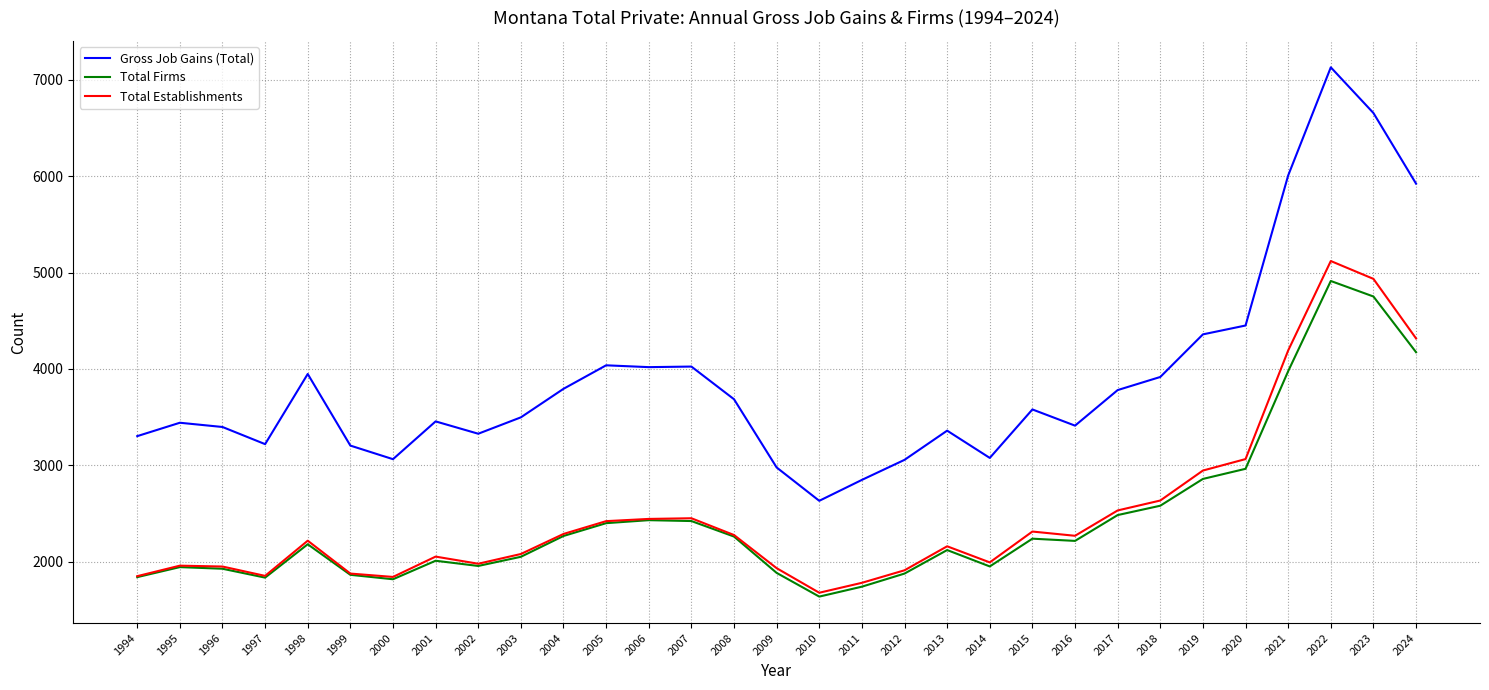

Is it true that Total Firms equals 792 at 1995?

False